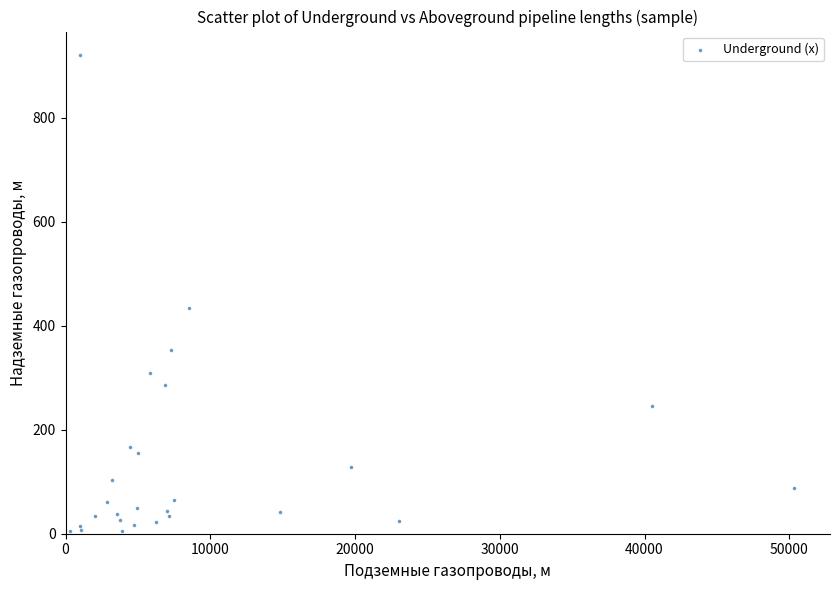

What Y value in the scatter plot is closest to 462?

433.8